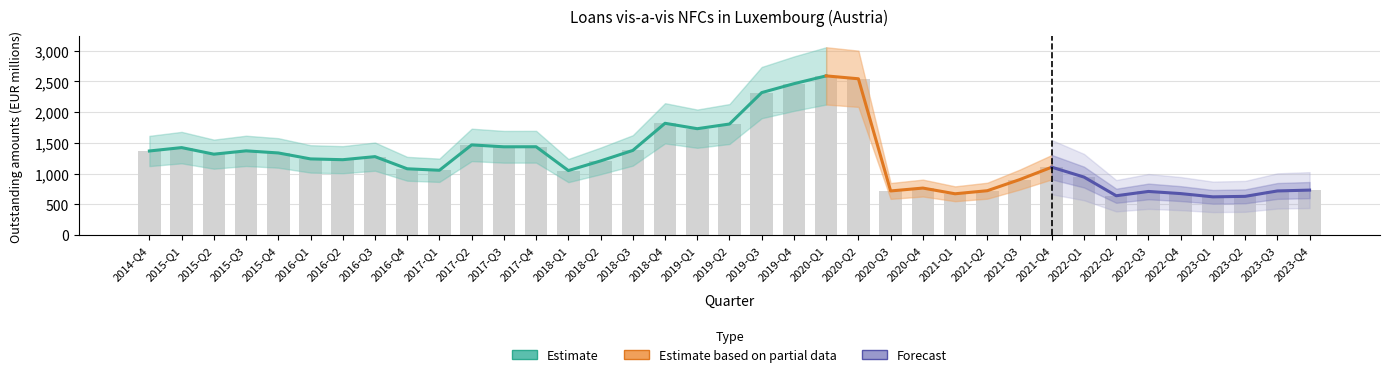

What is the change in value from 2017-Q3 to 2021-Q3?

-535